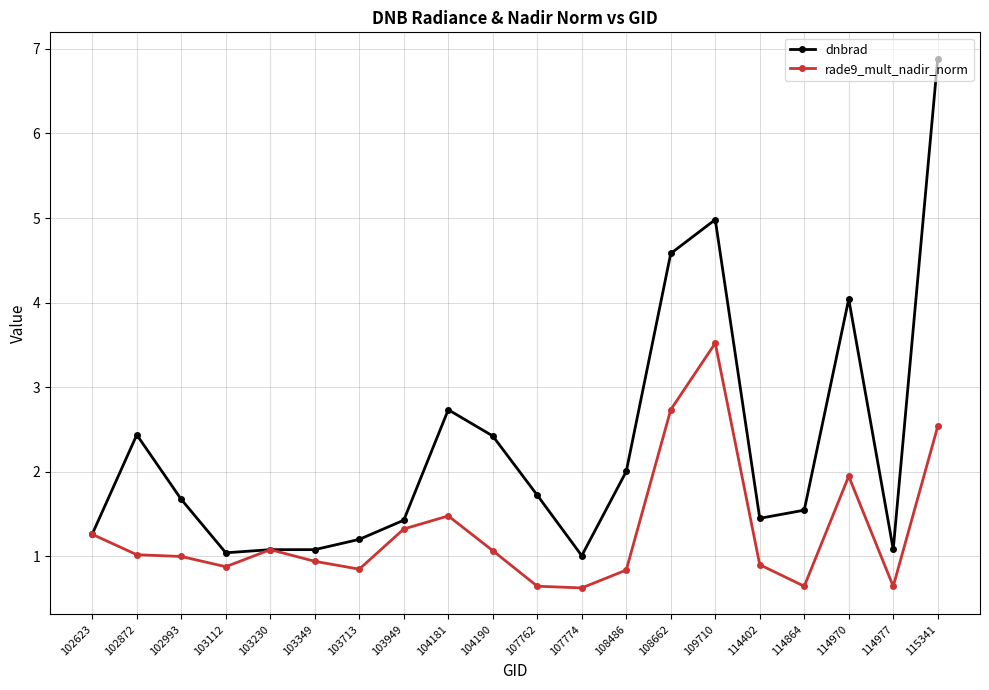

At which label is rade9_mult_nadir_norm closest to 2?

114970